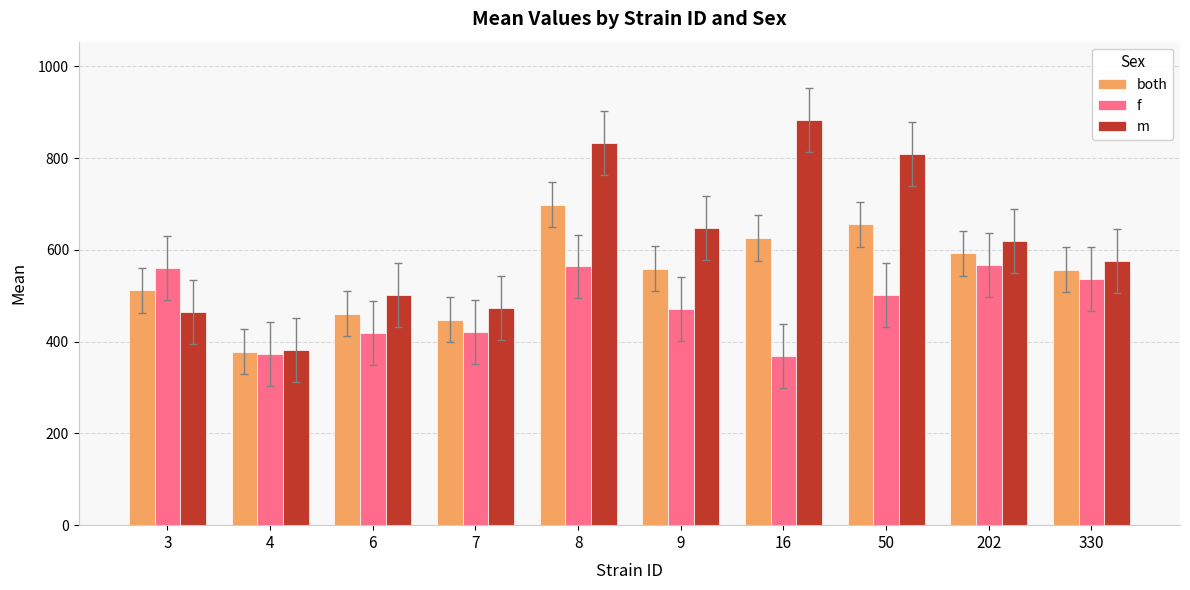

The value of f at 9 is 470.9. True or false?

True